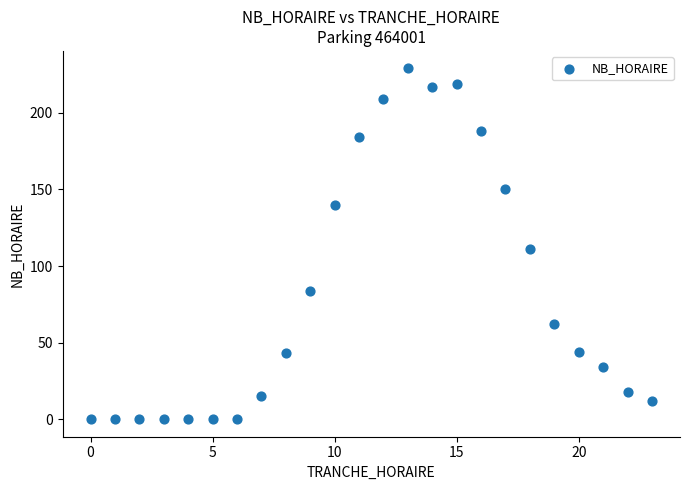

What Y value in the scatter plot is closest to 114?

111